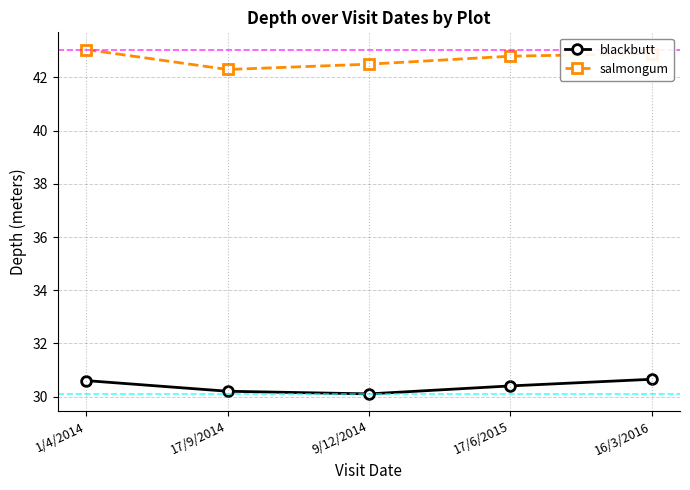

What is the minimum value for salmongum?

42.3